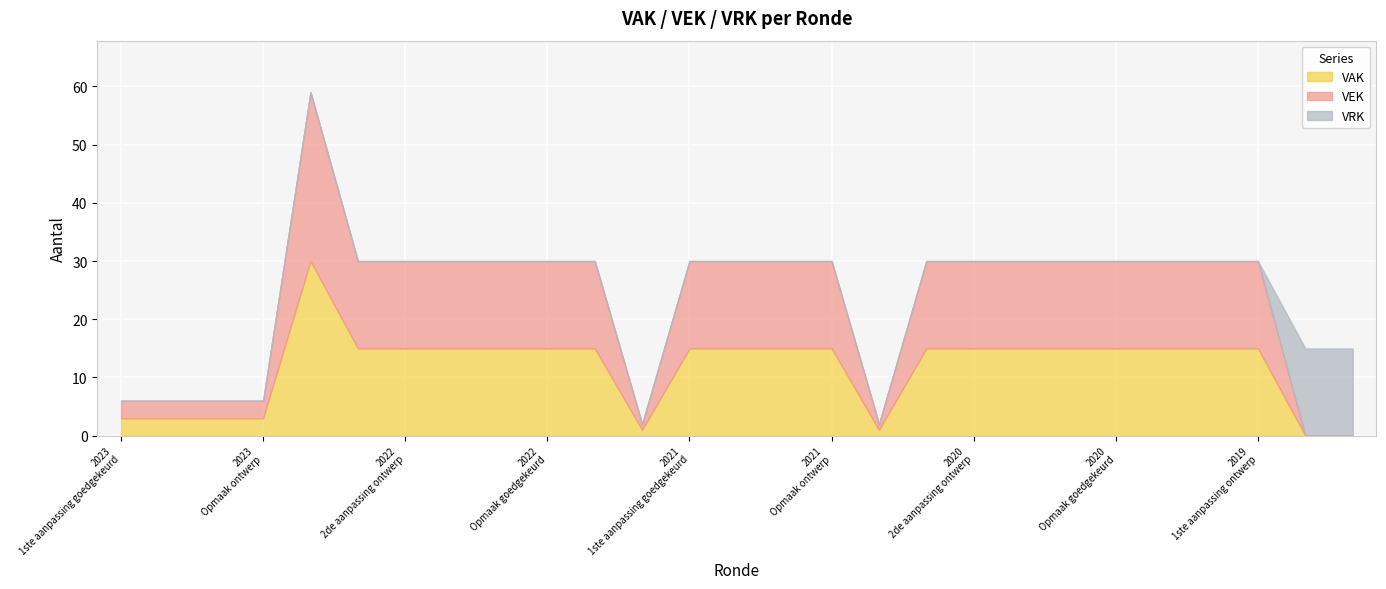

How many lines are shown in the chart?

3